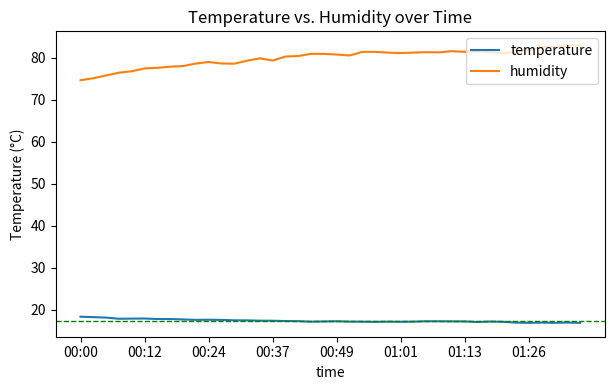

Does the chart have visible grid lines?

No